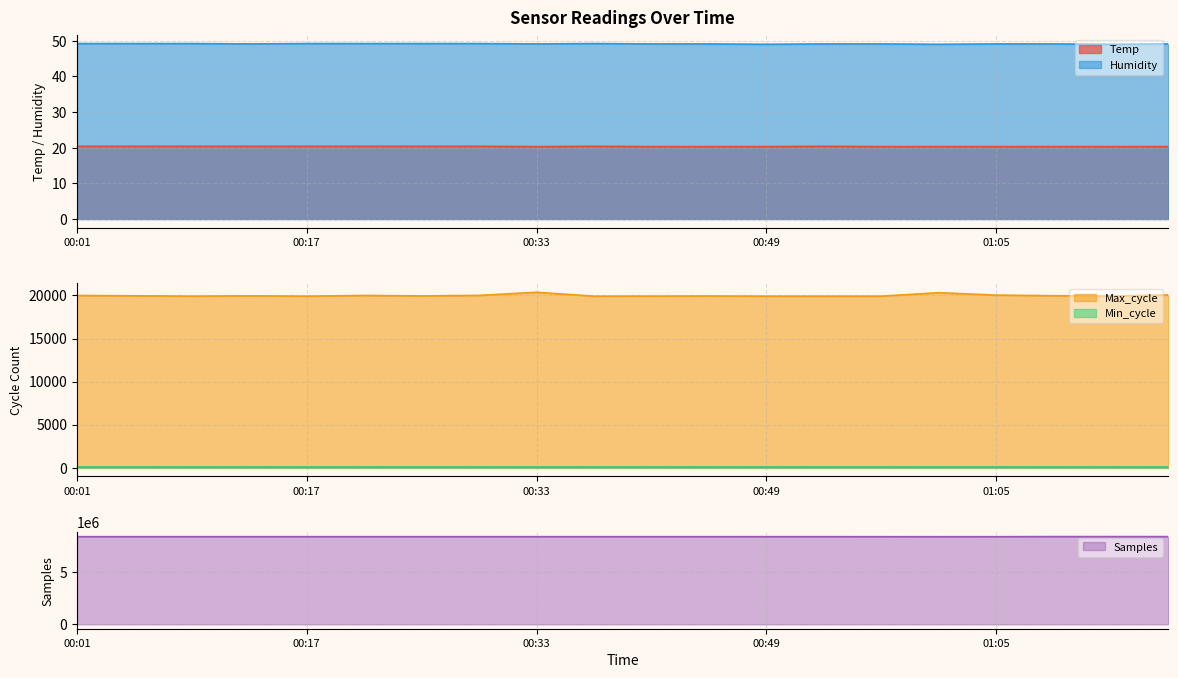

What is the sum of all Max_cycle values?

399916